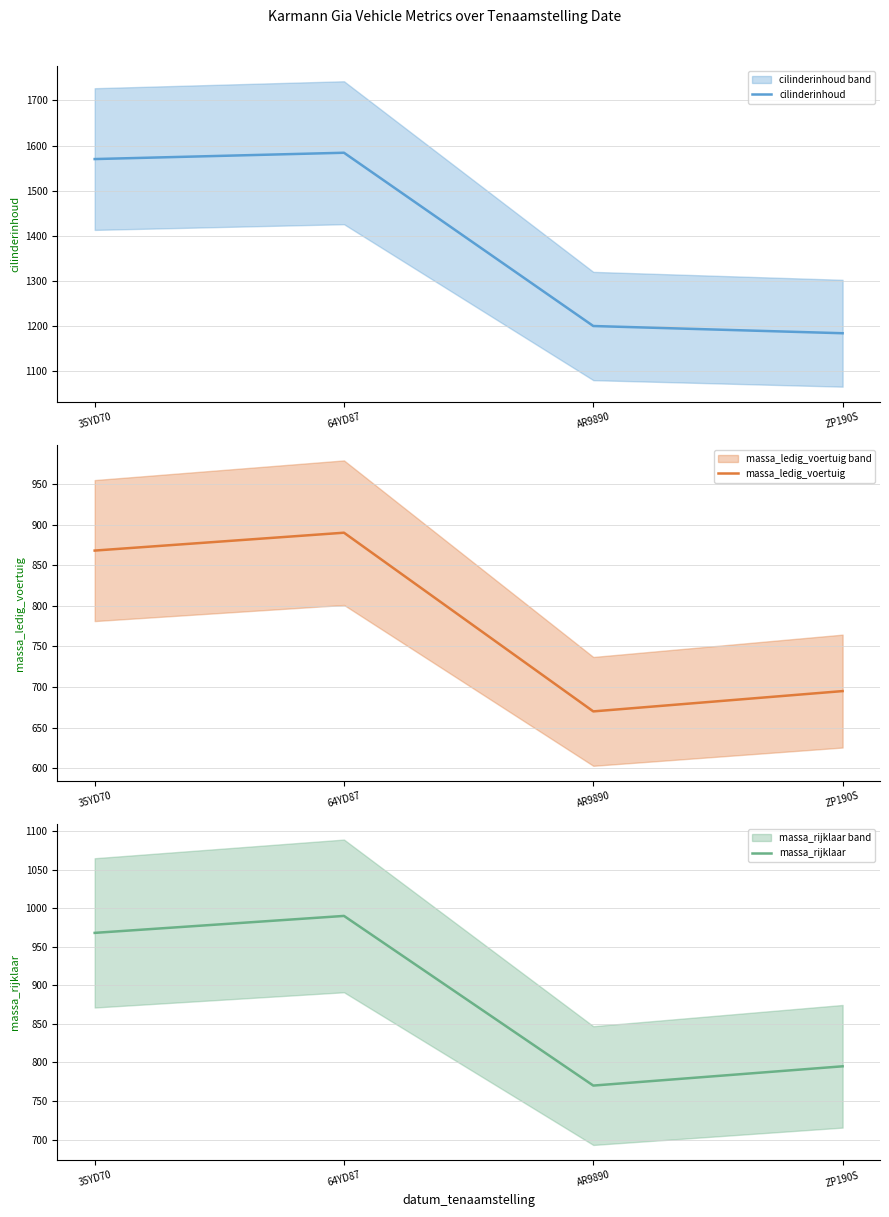

What position from the left is 64YD87?

2